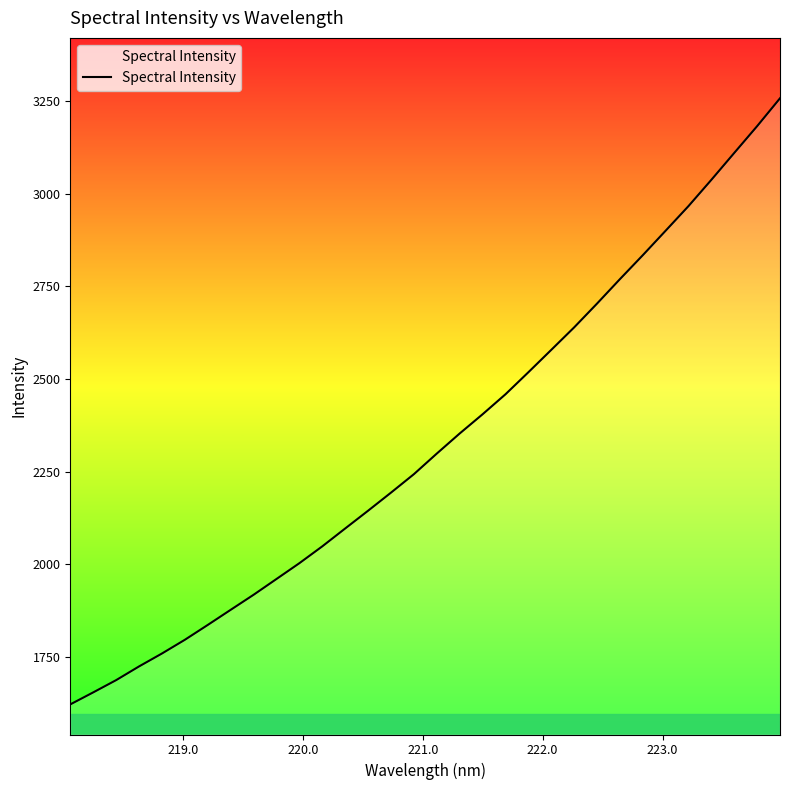

What is the smallest value displayed?

1622.9